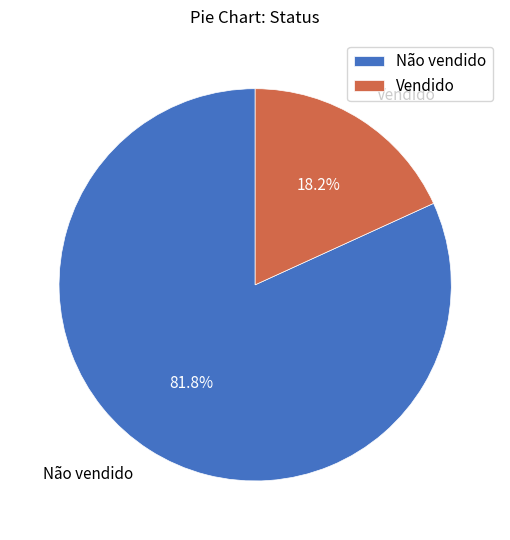

Which slice is the largest?

Não vendido